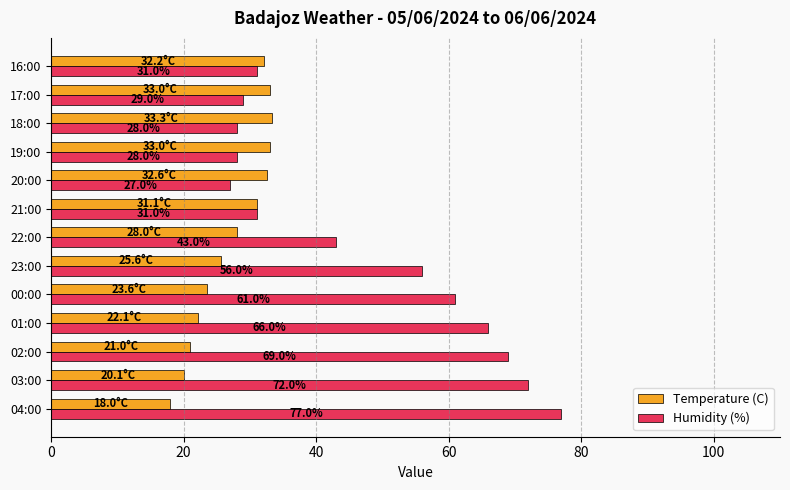

Read the Humidity (%) value at 02:00.

69.0